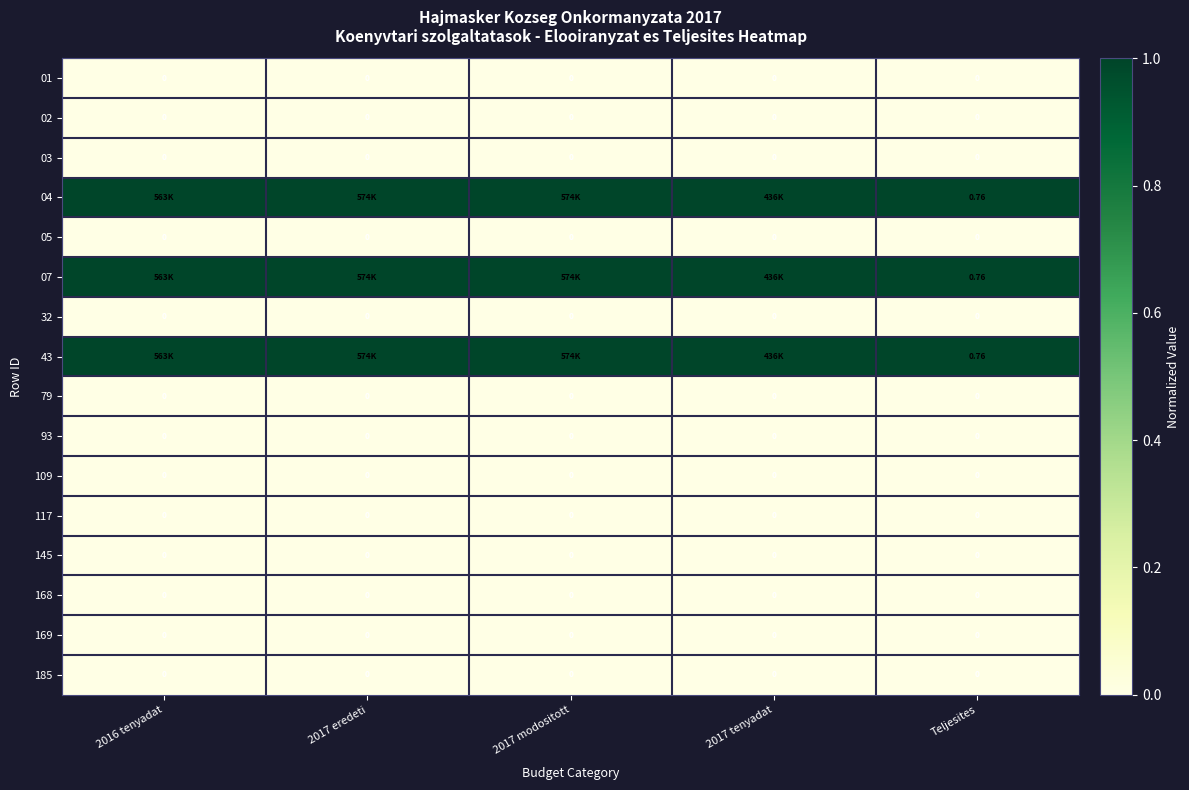

Is the value of 43 at Teljesites greater than the value of 79 at 2016 tenyadat?

Yes